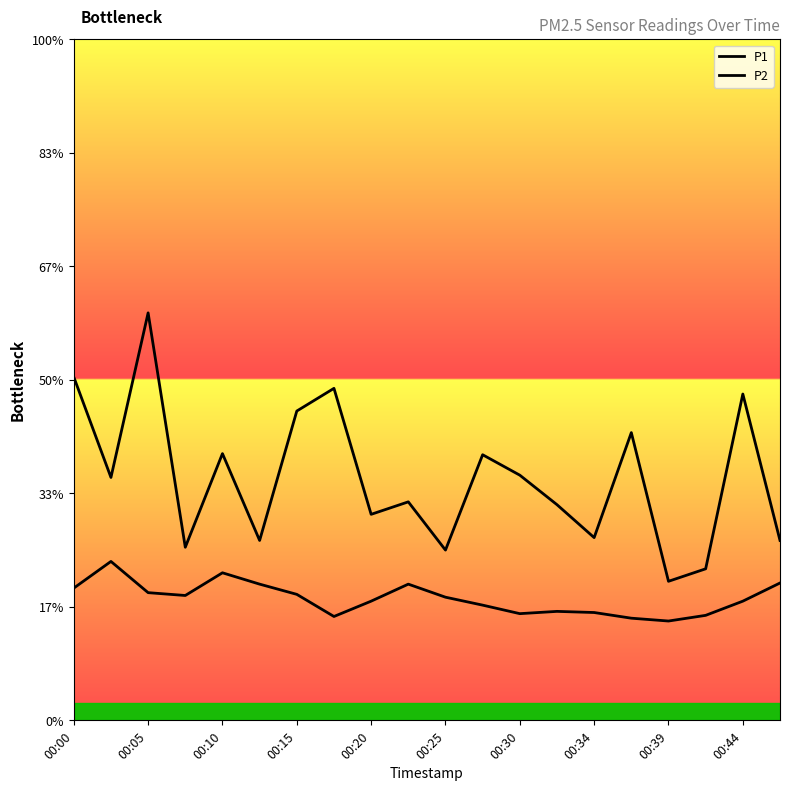

Does the chart display data point markers on the line(s)?

No